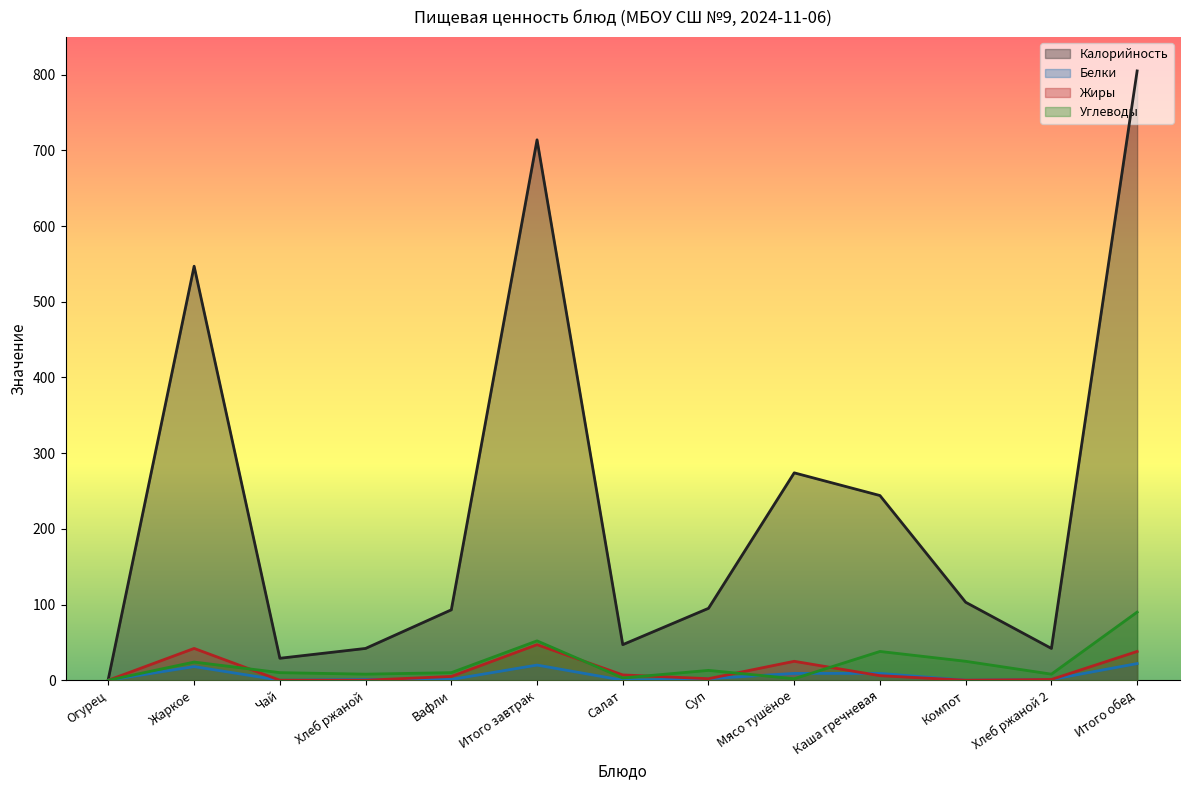

Where is the first local maximum for Белки?

Жаркое